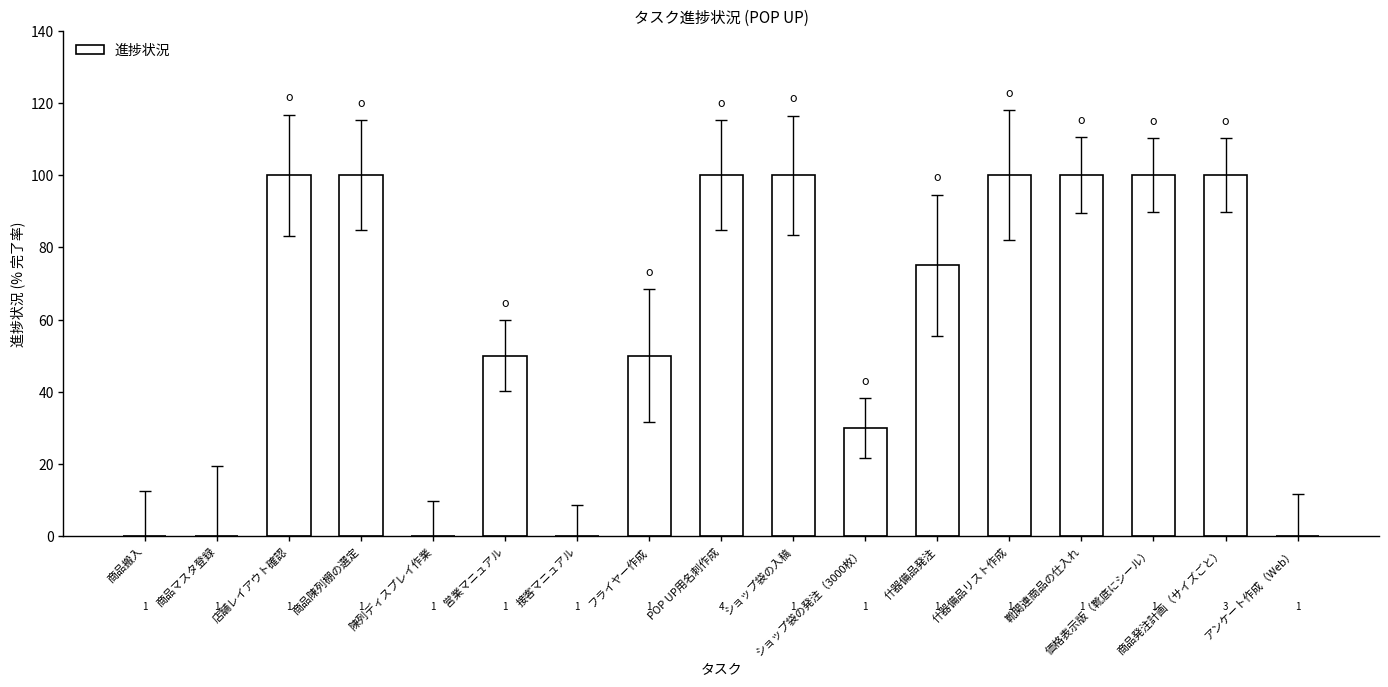

Are the bars horizontal?

No